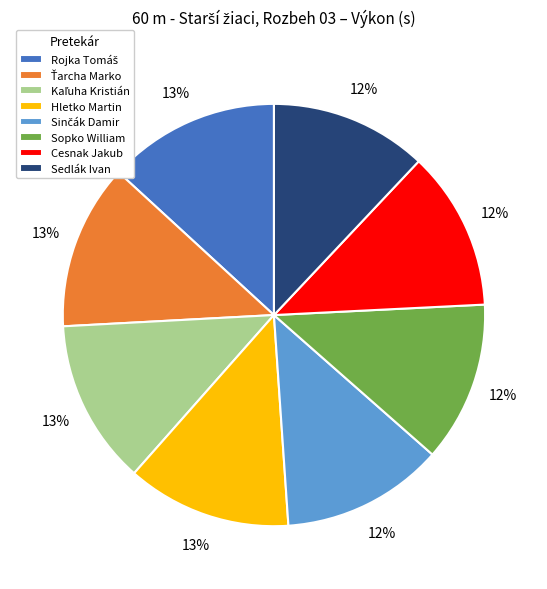

To the nearest percent, what portion does Hletko Martin represent?

13%